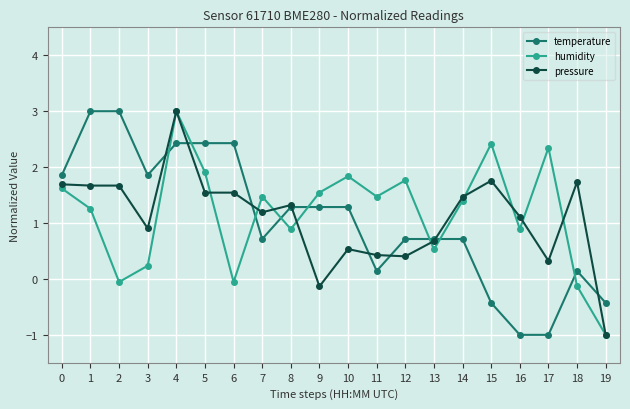

Where is the first local maximum for humidity?

4